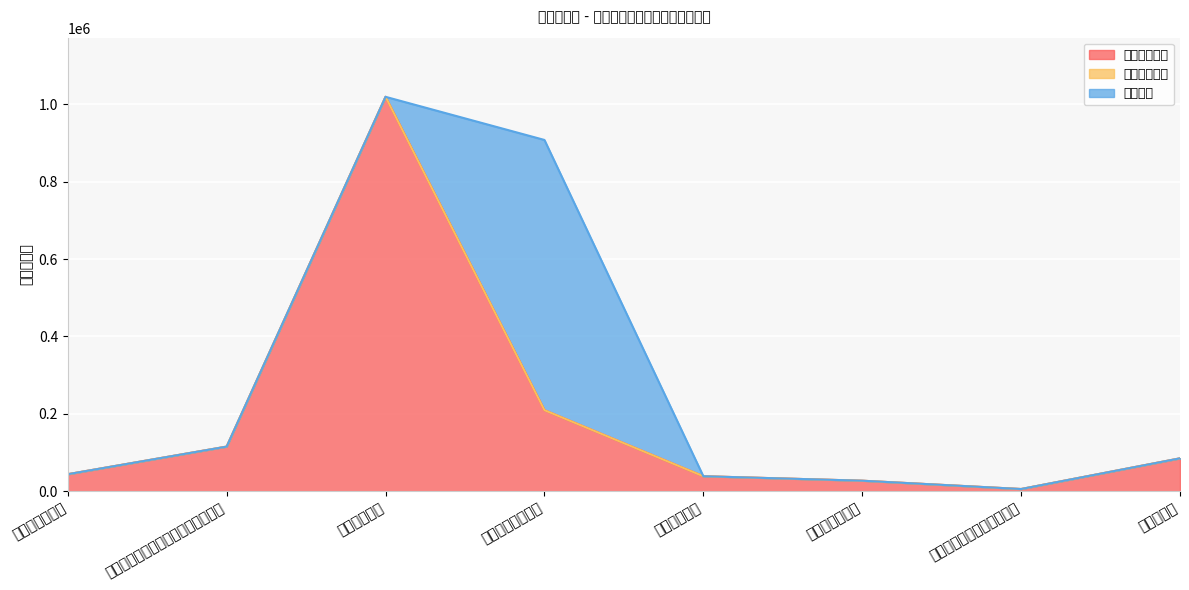

At how many categories does at least one series exceed 997948?

1